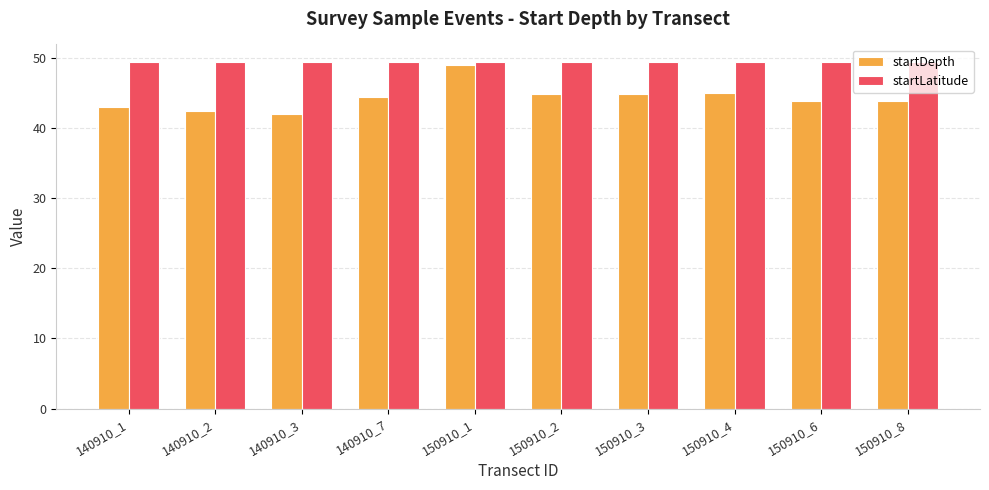

What is the total value across all series at 150910_1?

98.4